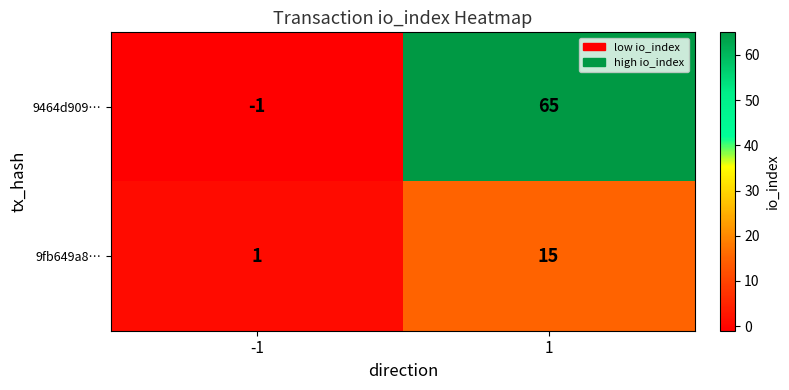

Reading left to right, what are all the values shown in this chart?

9464d909…: -1	65
9fb649a8…: 1	15